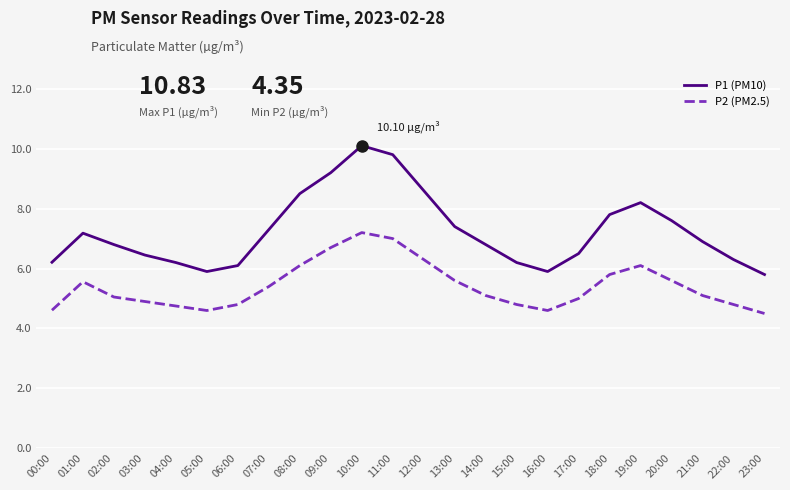

What is the difference between the highest and lowest values at 13:00?

1.8